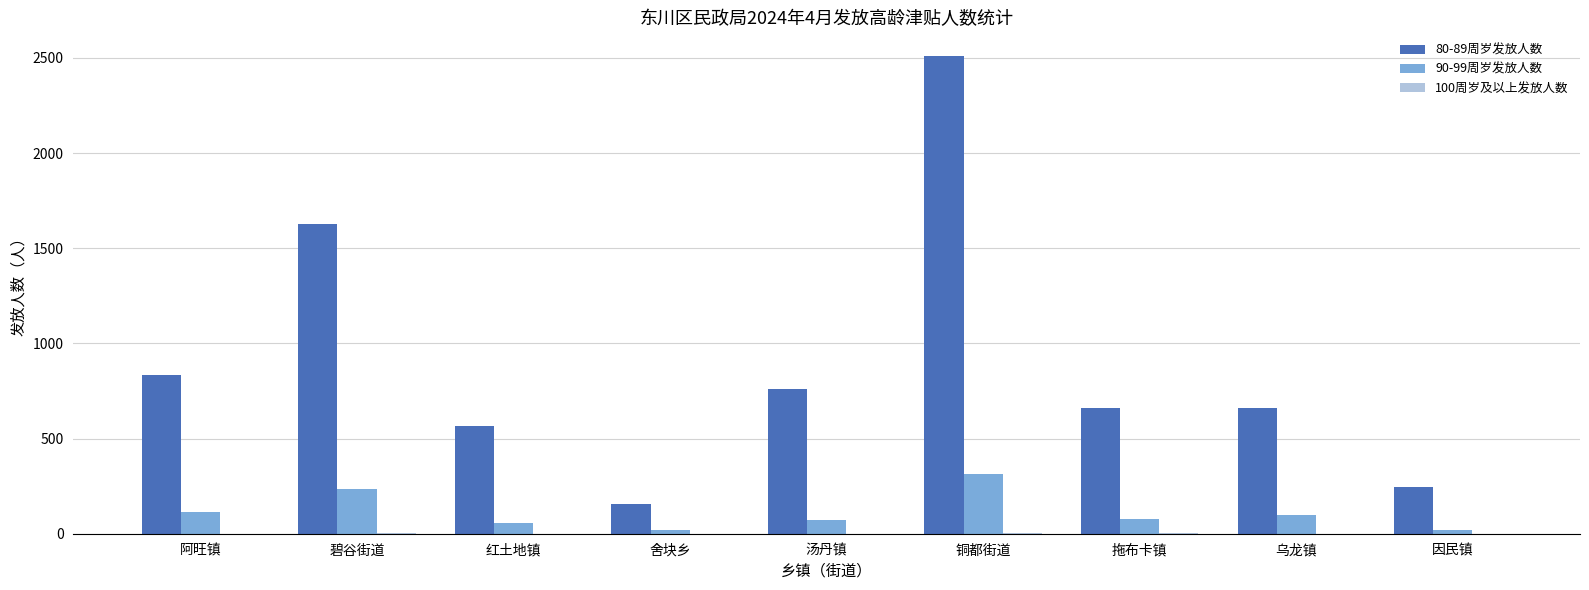

Which series has the widest spread of values?

80-89周岁发放人数